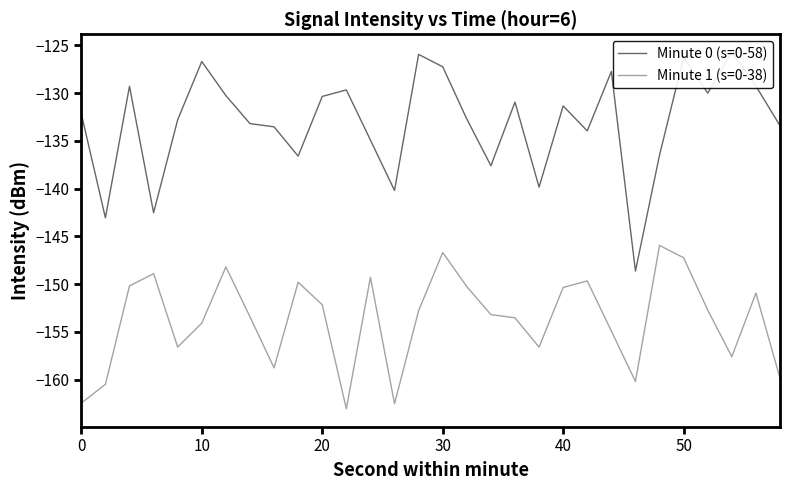

What is the lowest value of the Minute 1 (s=0-38) series?

-163.1